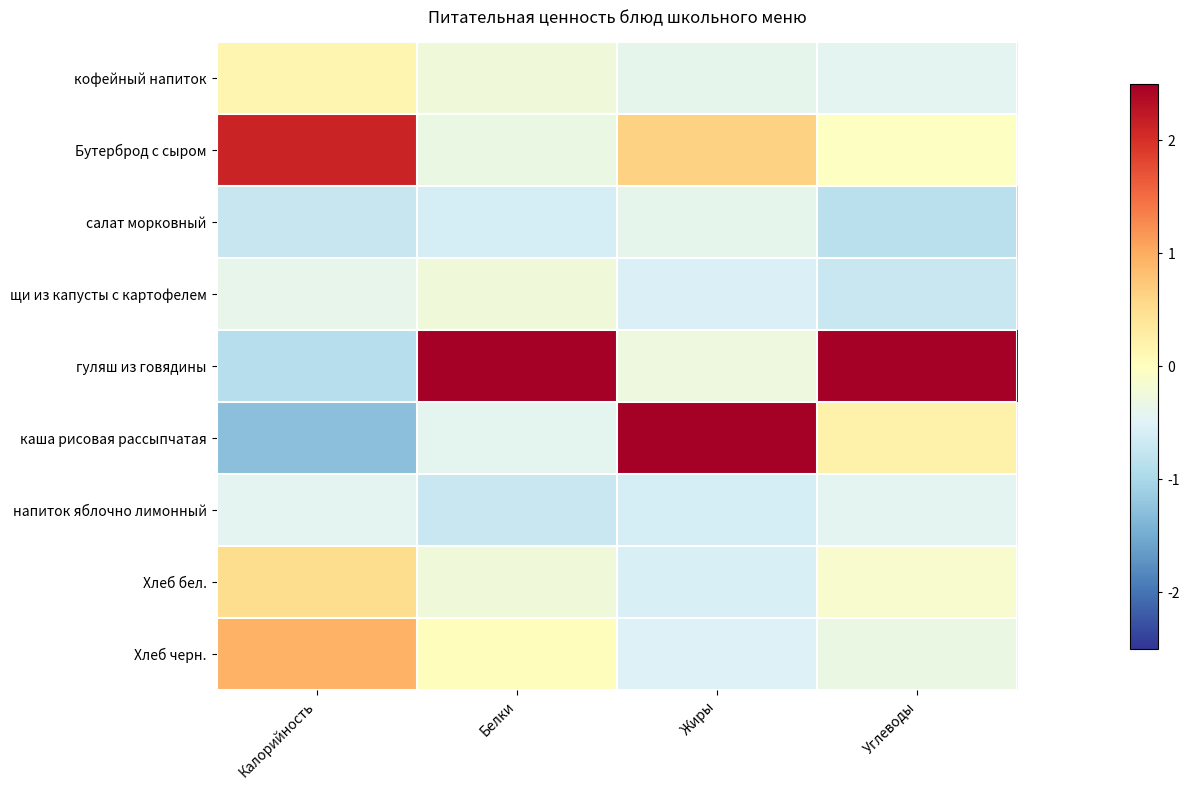

Reading left to right, list all the values displayed in this chart.

кофейный напиток: Калорийность=0.2	Белки=-0.2	Жиры=-0.4	Углеводы=-0.4
Бутерброд с сыром: Калорийность=2.1	Белки=-0.3	Жиры=0.6	Углеводы=-0.0
салат морковный: Калорийность=-0.7	Белки=-0.6	Жиры=-0.4	Углеводы=-0.9
щи из капусты с картофелем: Калорийность=-0.4	Белки=-0.3	Жиры=-0.5	Углеводы=-0.7
гуляш из говядины: Калорийность=-0.9	Белки=2.8	Жиры=-0.3	Углеводы=2.7
каша рисовая рассыпчатая: Калорийность=-1.3	Белки=-0.4	Жиры=2.6	Углеводы=0.2
напиток яблочно лимонный: Калорийность=-0.4	Белки=-0.7	Жиры=-0.6	Углеводы=-0.4
Хлеб бел.: Калорийность=0.5	Белки=-0.3	Жиры=-0.6	Углеводы=-0.1
Хлеб черн.: Калорийность=0.9	Белки=0.0	Жиры=-0.5	Углеводы=-0.3